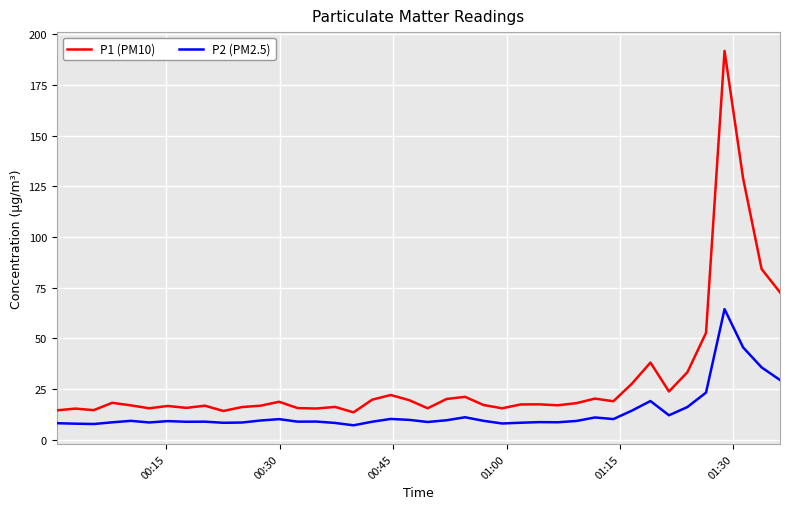

List the series in order of their overall mean, highest first.

P1 (PM10), P2 (PM2.5)